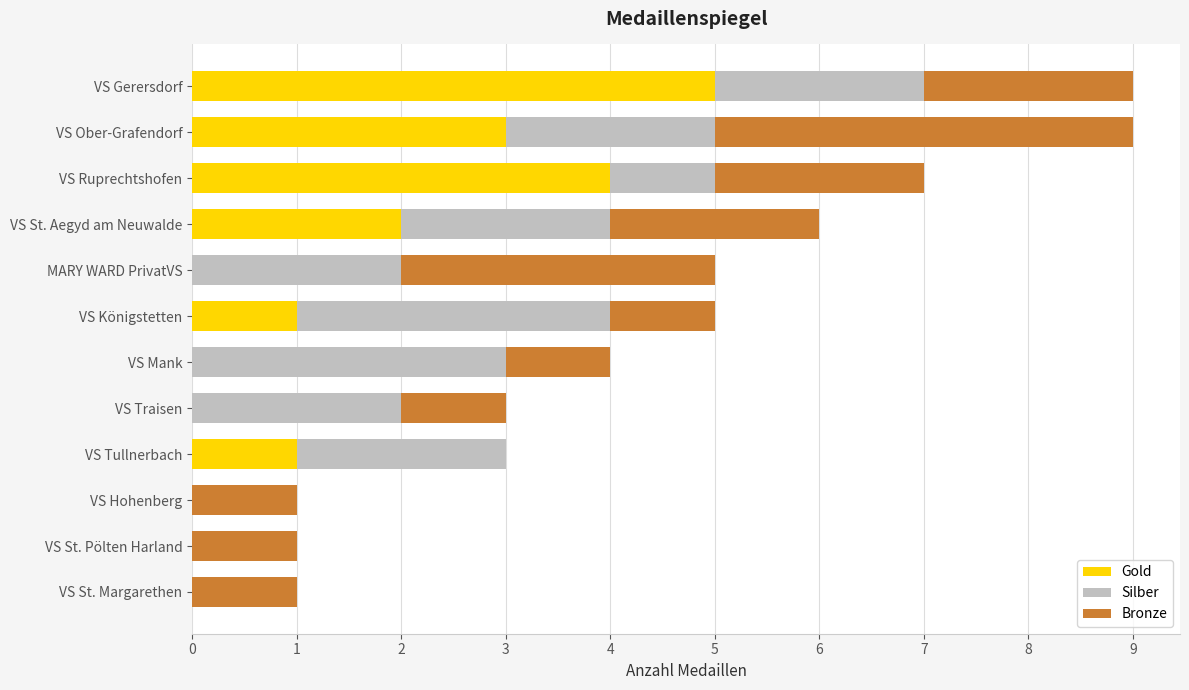

What is the total value across all series at VS Ruprechtshofen?

7